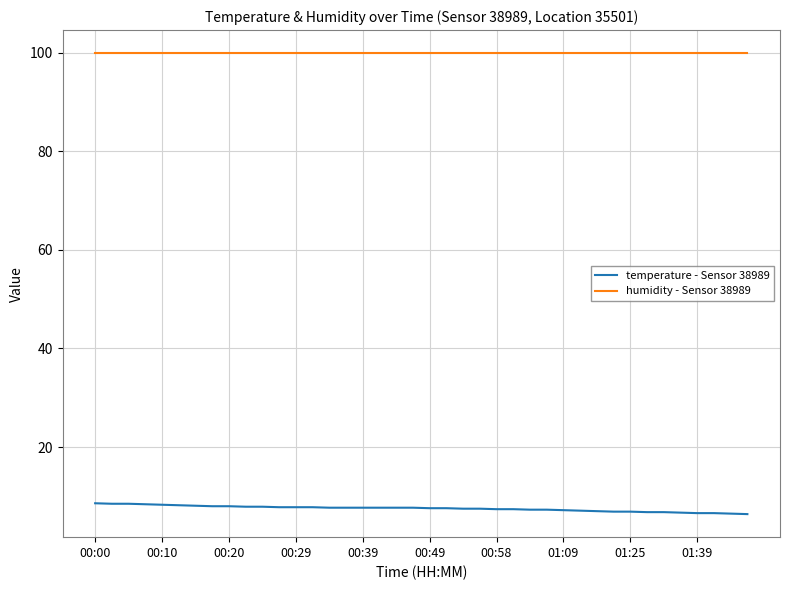

How many lines are shown in the chart?

2